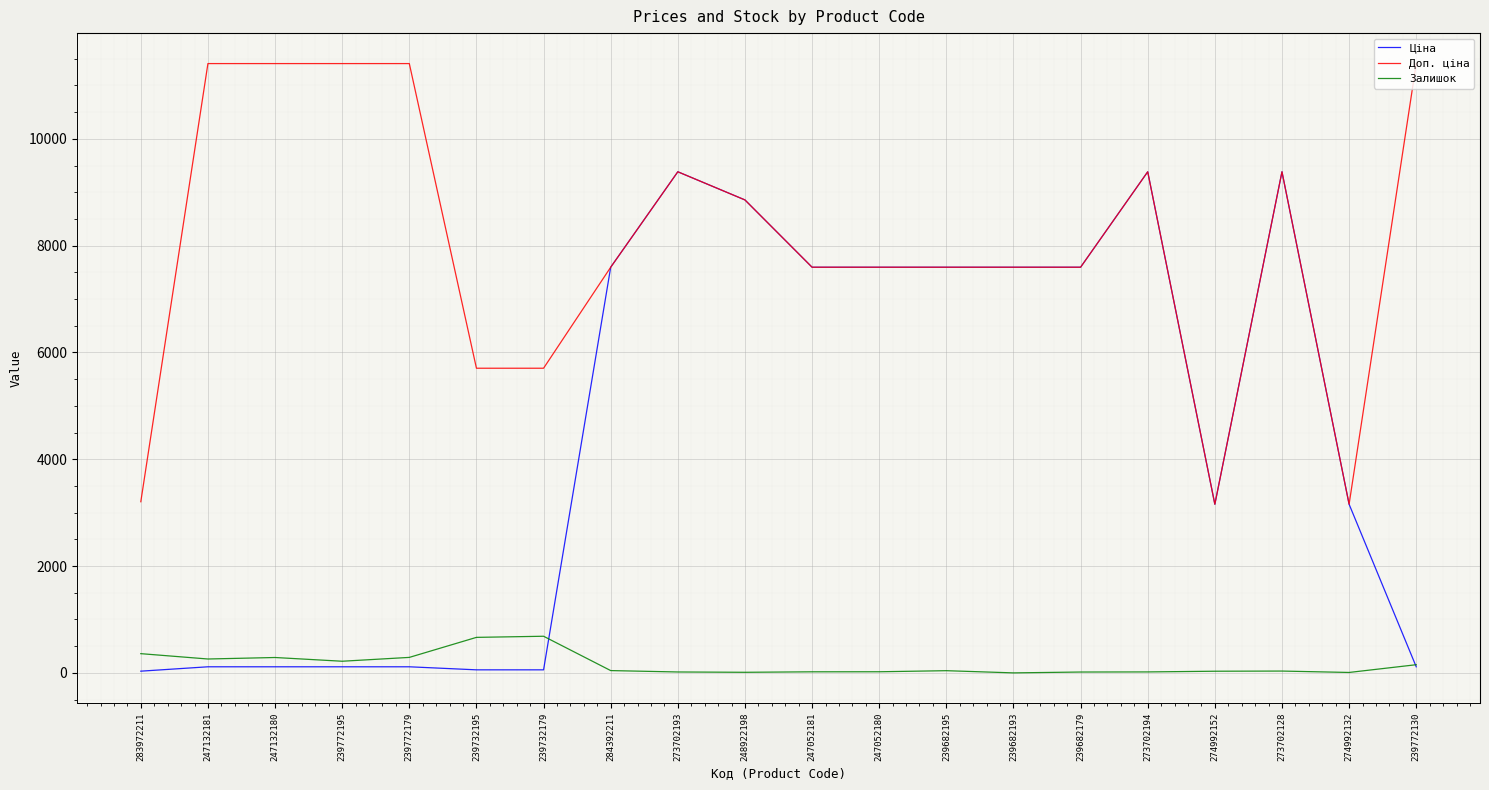

What is the difference between the maximum and minimum values in the Доп. ціна series?

8252.0